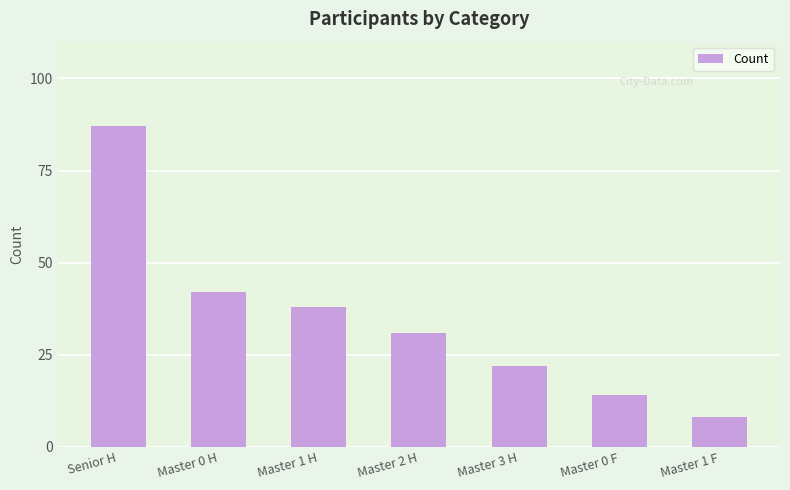

What is the label of the 7th bar from the left?

Master 1 F